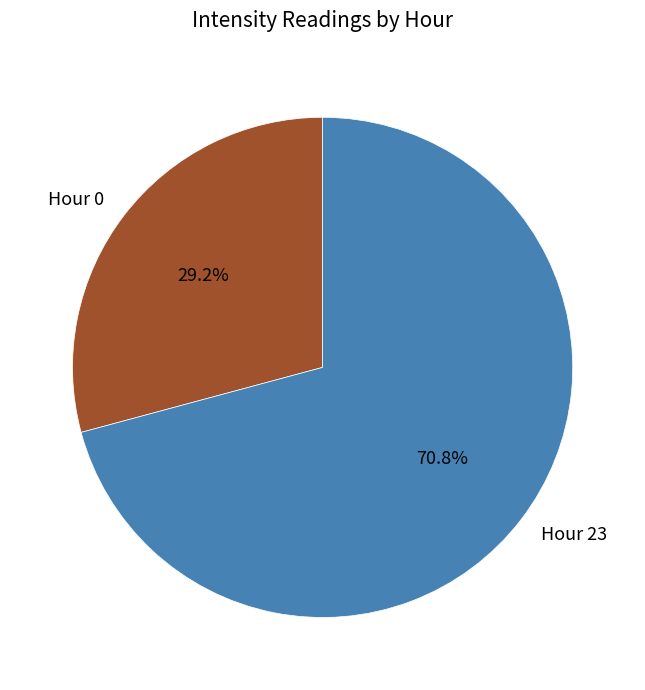

Is there a majority slice in this chart?

Yes